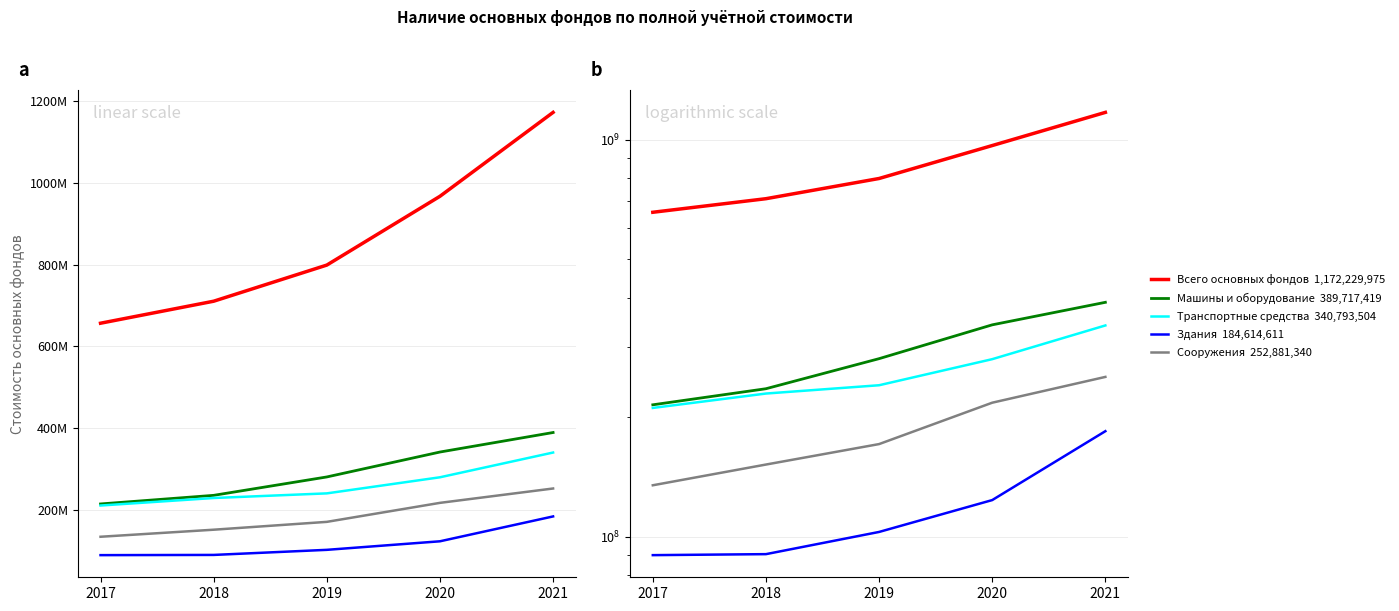

At how many categories does at least one series exceed 487639805?

5